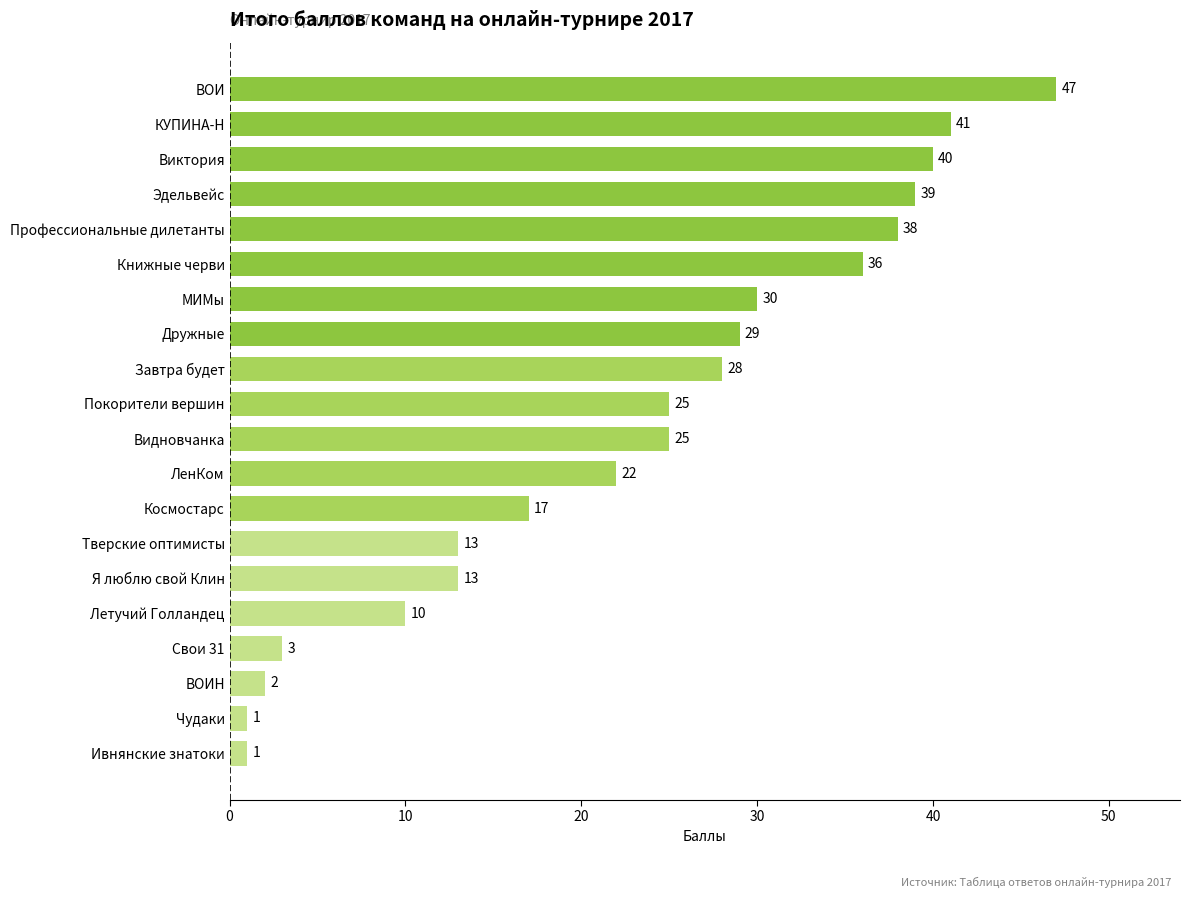

The value at Покорители вершин is 25. True or false?

True